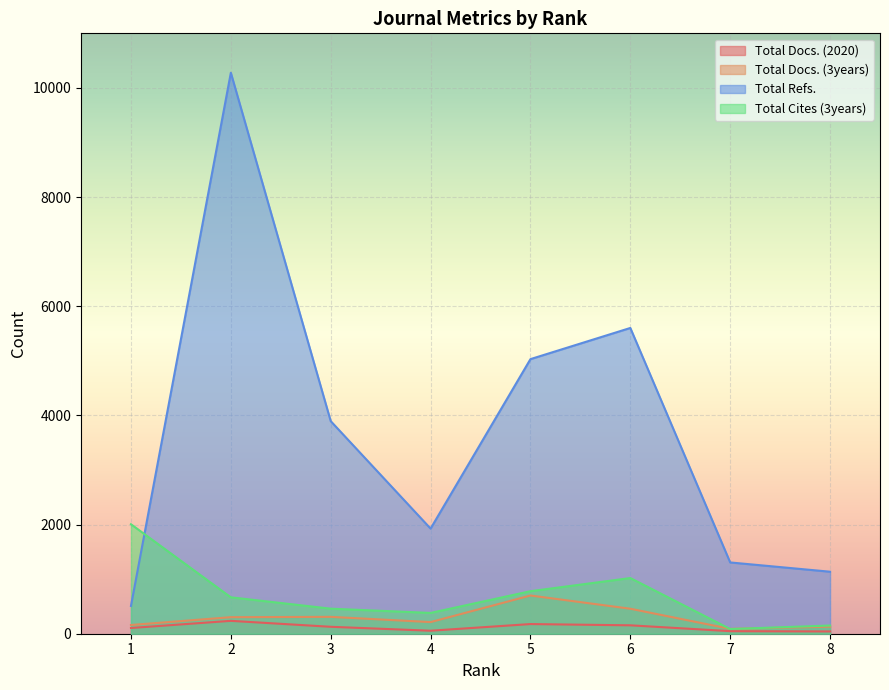

True or false: Total Docs. (2020) and Total Refs. cross at least once.

False